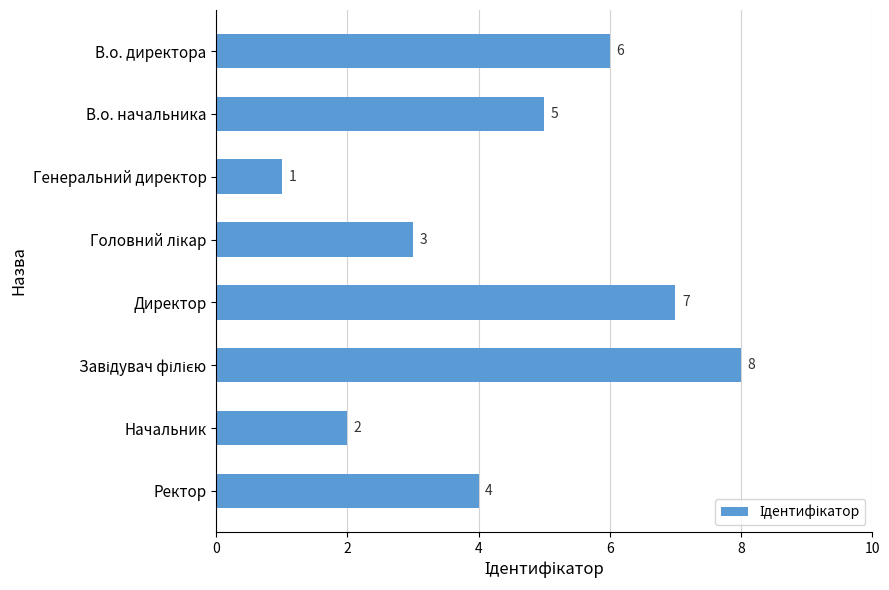

Which label corresponds to the smallest value in the chart?

Генеральний директор